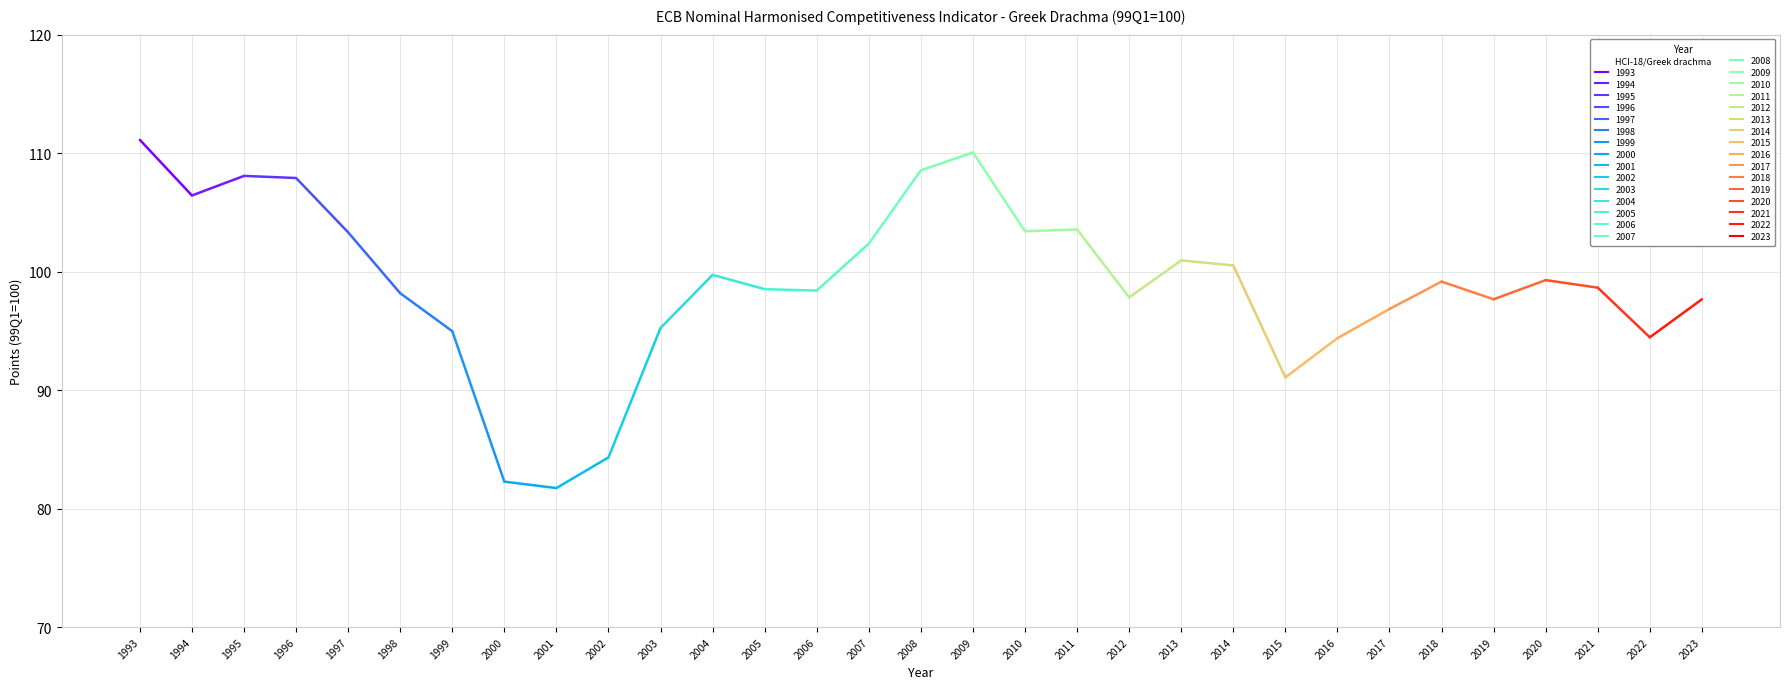

The chart shows a value of 59.6 at 2016. True or false?

False